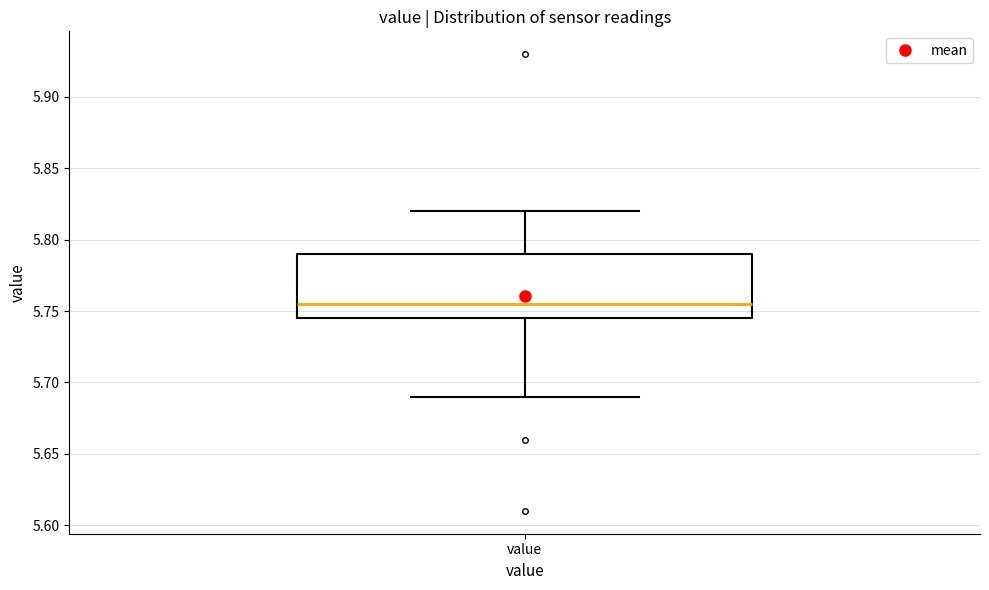

Transcribe this box plot: give where the median line is, the range the box spans, and where the two whiskers end, as read against the y-axis. The values are not printed on the chart, so give them approximately, as read against the axis.

median 5.755, box 5.745 to 5.790, whiskers 5.690 to 5.820